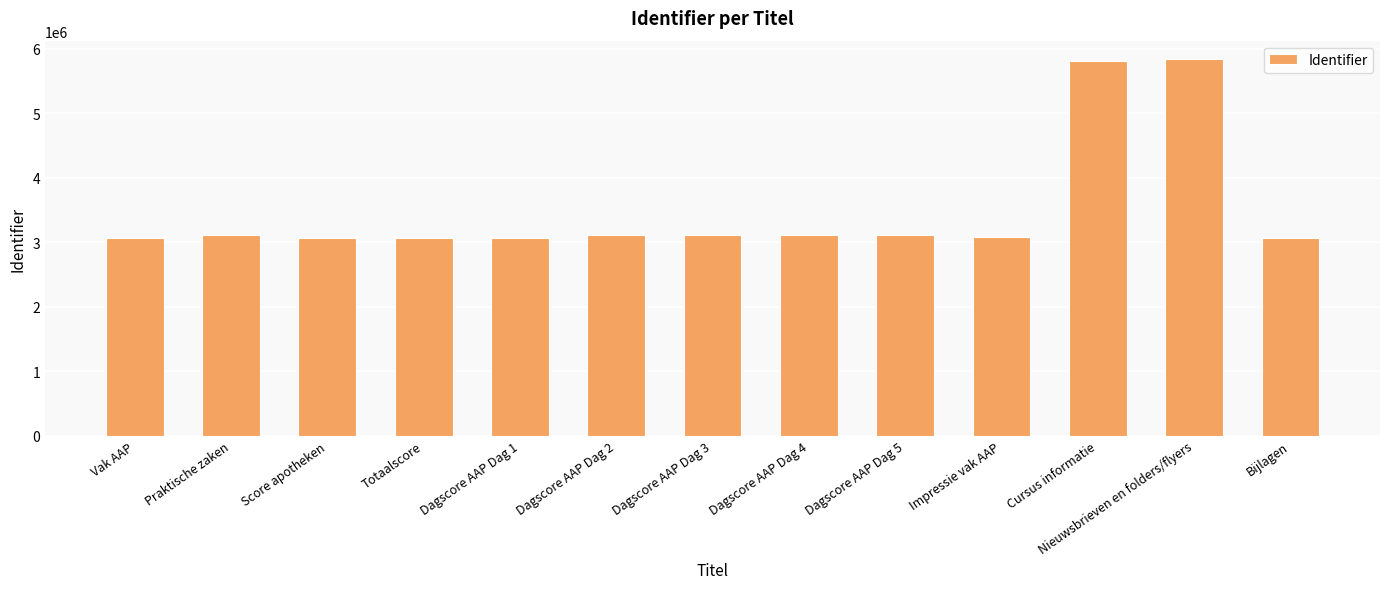

True or false: the data shows 3062275 at Score apotheken.

True